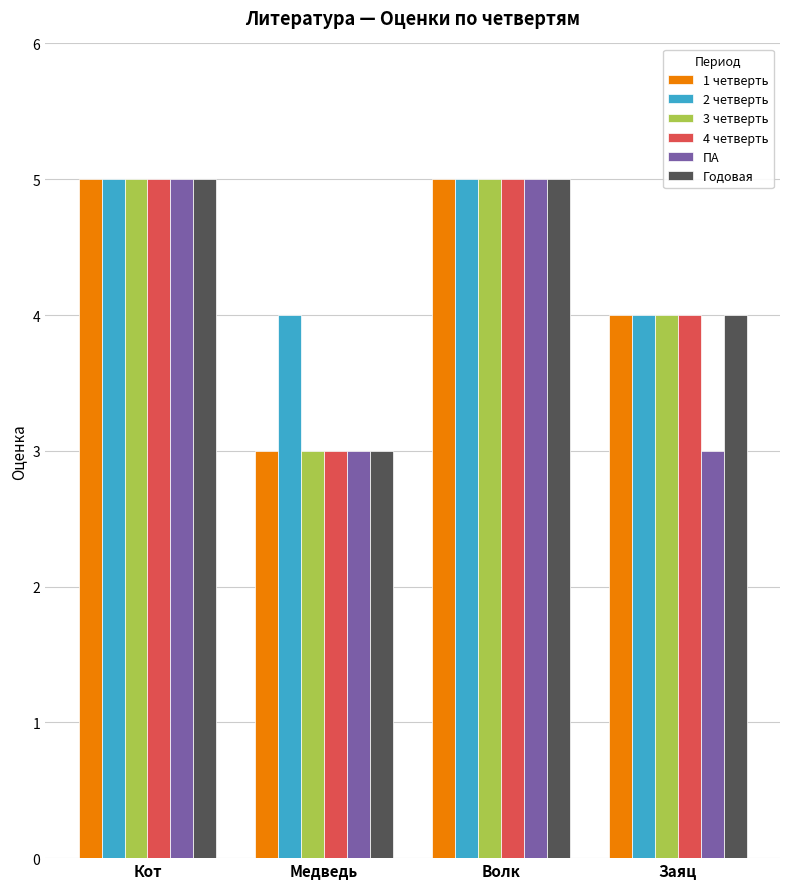

What value does the Годовая series have at Волк?

5